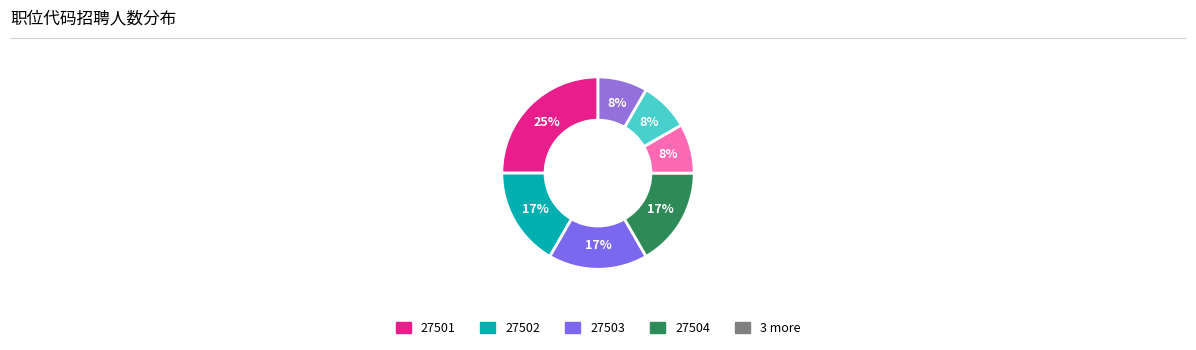

Is there any slice that represents more than half of the pie?

No